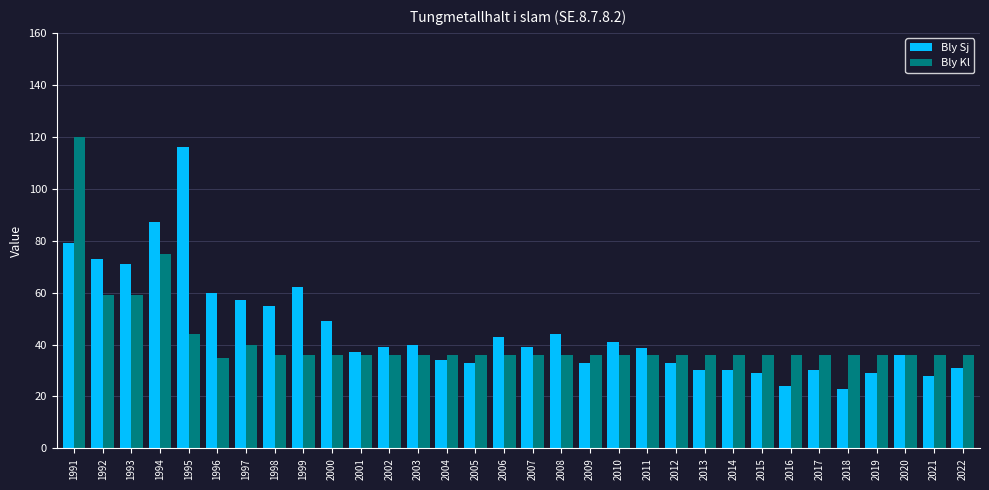

How many data points does each series have?

32